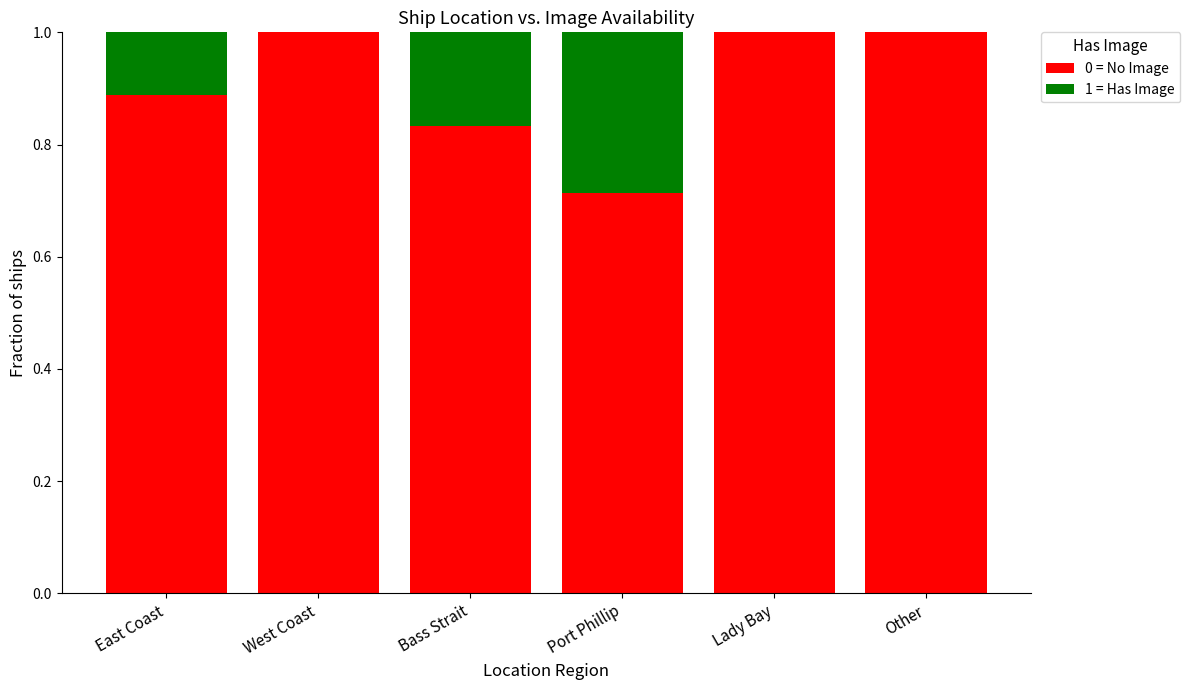

What is the total value across all series at Lady Bay?

1.0